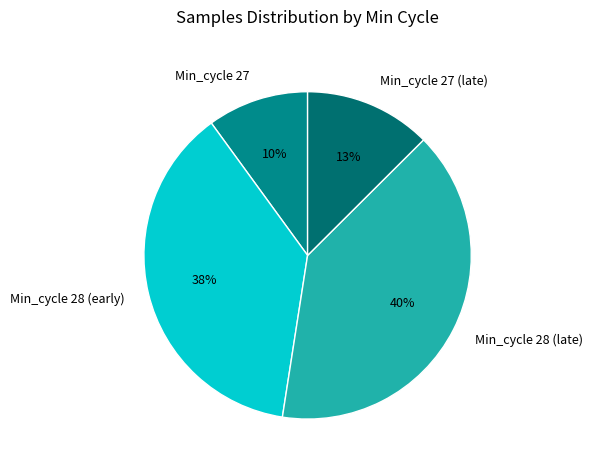

Which slice is the smallest?

Min_cycle 27